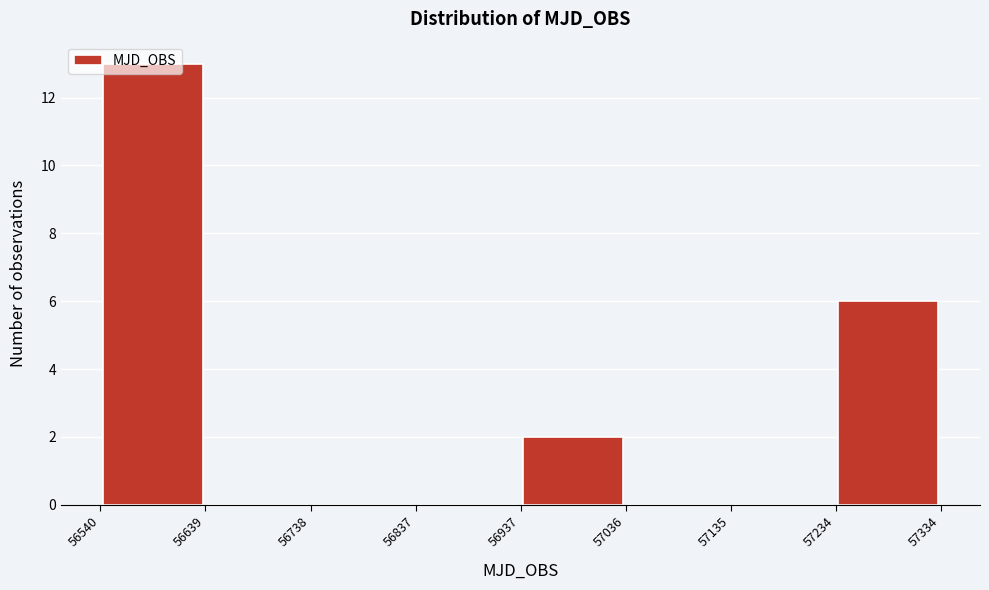

Reading left to right, transcribe this chart: for each bar, give the range it covers on the x-axis and its height. The values are not printed on the chart, so give them approximately, as read against the axis.

56540 to 56639: 13
56639 to 56738: 0
56738 to 56837: 0
56837 to 56937: 0
56937 to 57036: 2
57036 to 57135: 0
57135 to 57234: 0
57234 to 57334: 6